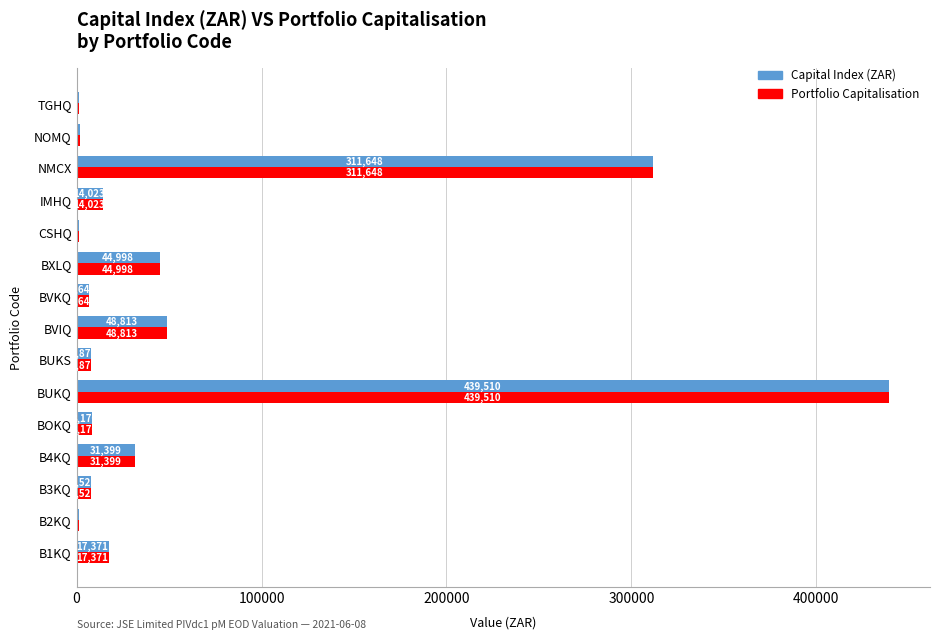

Is it true that Portfolio Capitalisation equals 14023.0 at IMHQ?

True